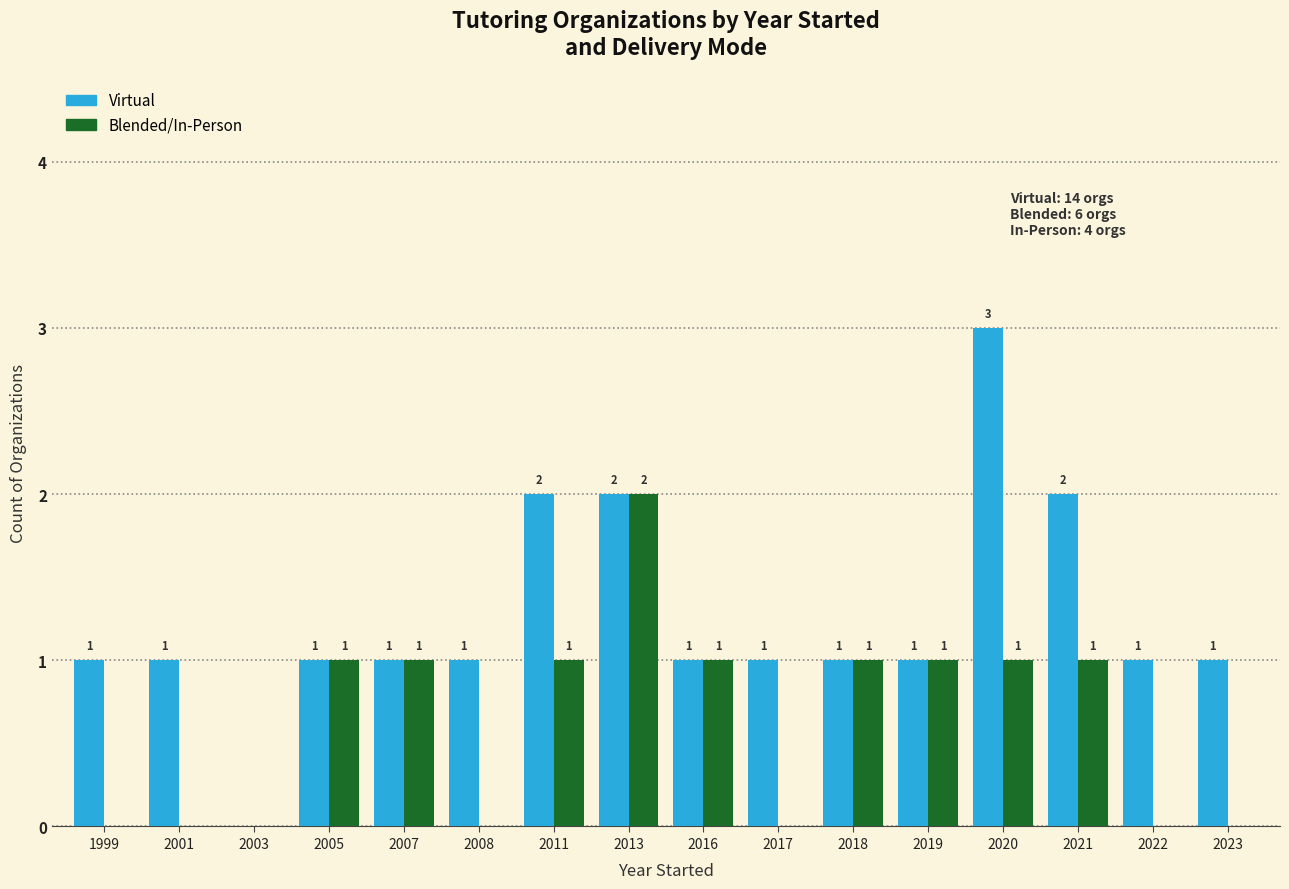

At which category does the chart reach its peak across all series?

2020